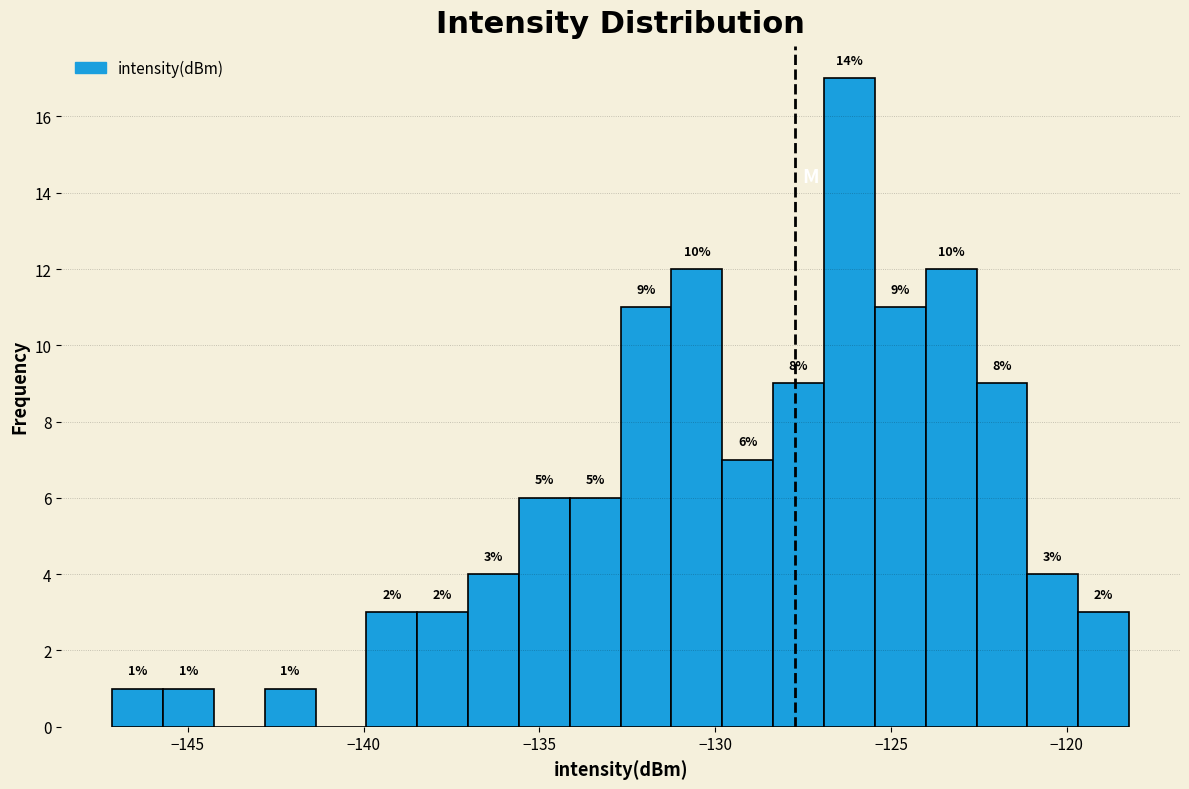

Around what value on the x-axis is the tallest bar? Give the approximate position of its centre, as read against the axis.

-126.0